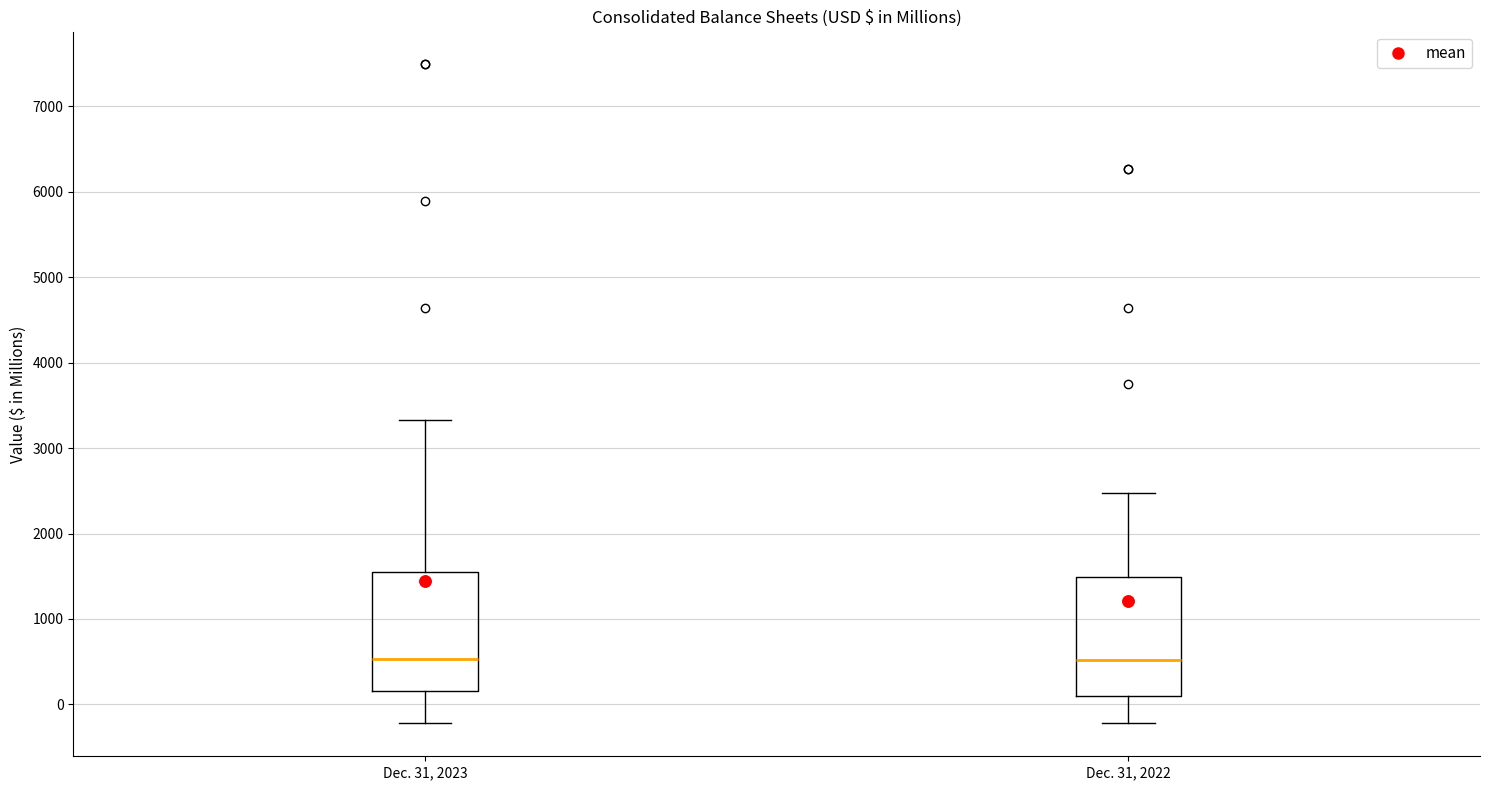

Where is the lower edge of the box for Dec. 31, 2022 on the y-axis? The values are not printed on the chart, so give them approximately, as read against the axis.

100